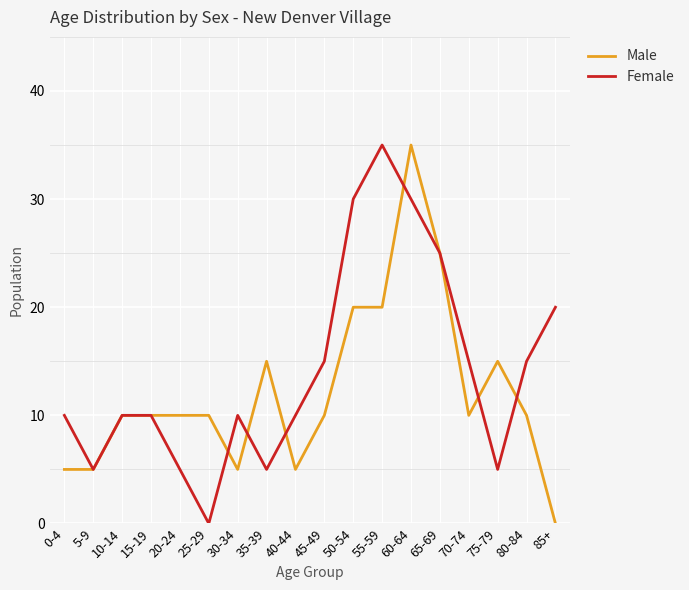

Reading right to left, extract all data points from this chart.

Male: 0	10	15	10	25	35	20	20	10	5	15	5	10	10	10	10	5	5
Female: 20	15	5	15	25	30	35	30	15	10	5	10	0	5	10	10	5	10